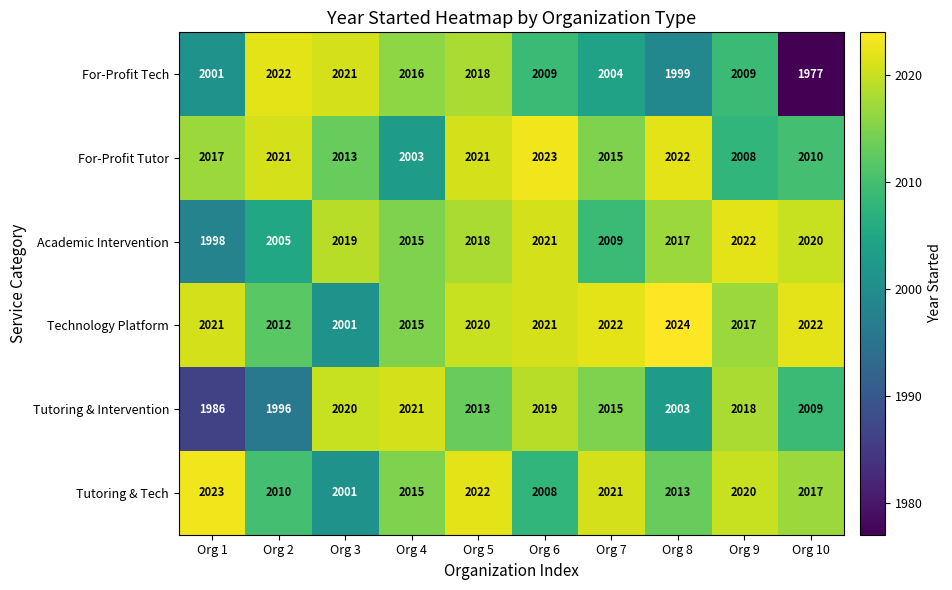

How many data points does each series have?

10